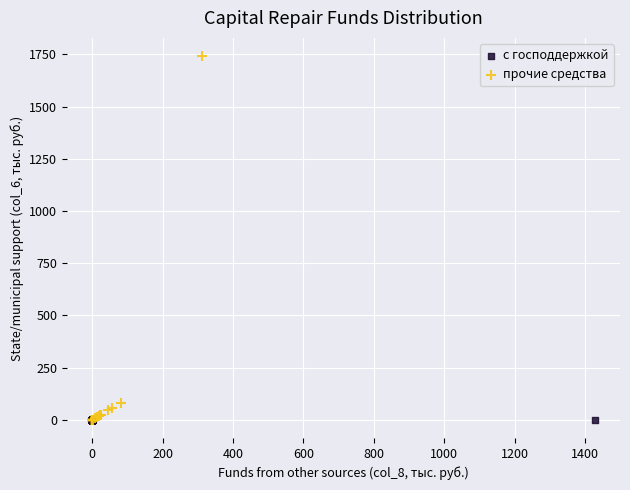

What are all the series names shown in the legend?

с господдержкой, прочие средства